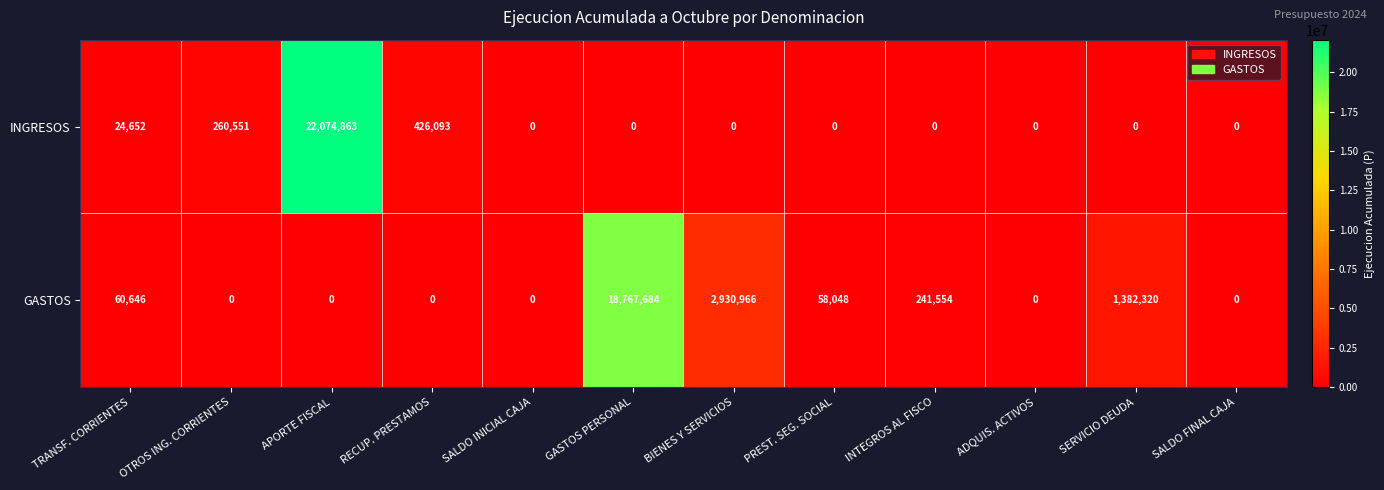

At which label does GASTOS first exceed 58048?

TRANSF. CORRIENTES